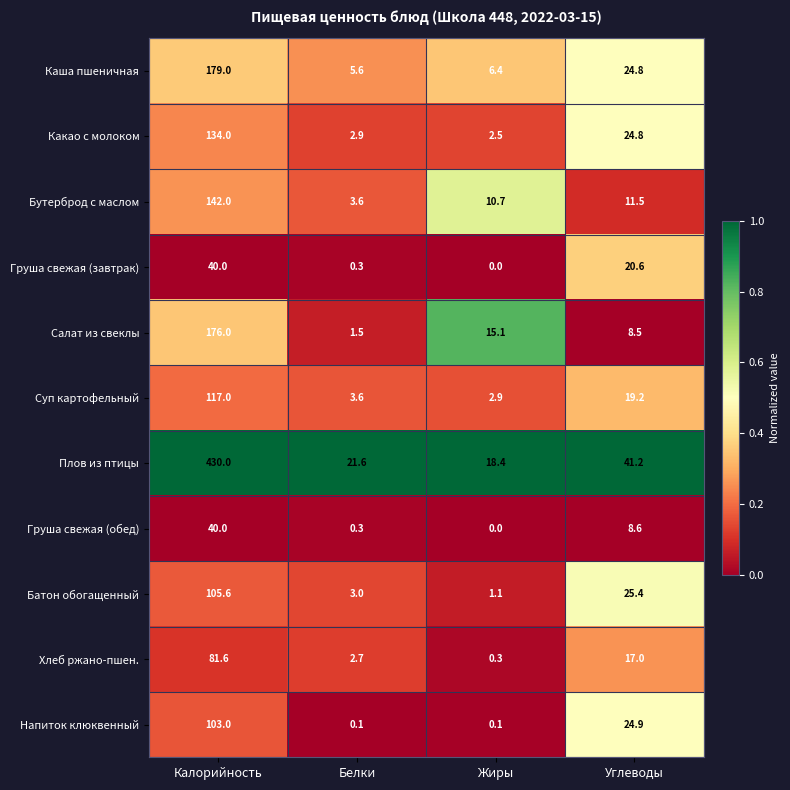

What is the spread (max minus min) of values at Углеводы?

32.7